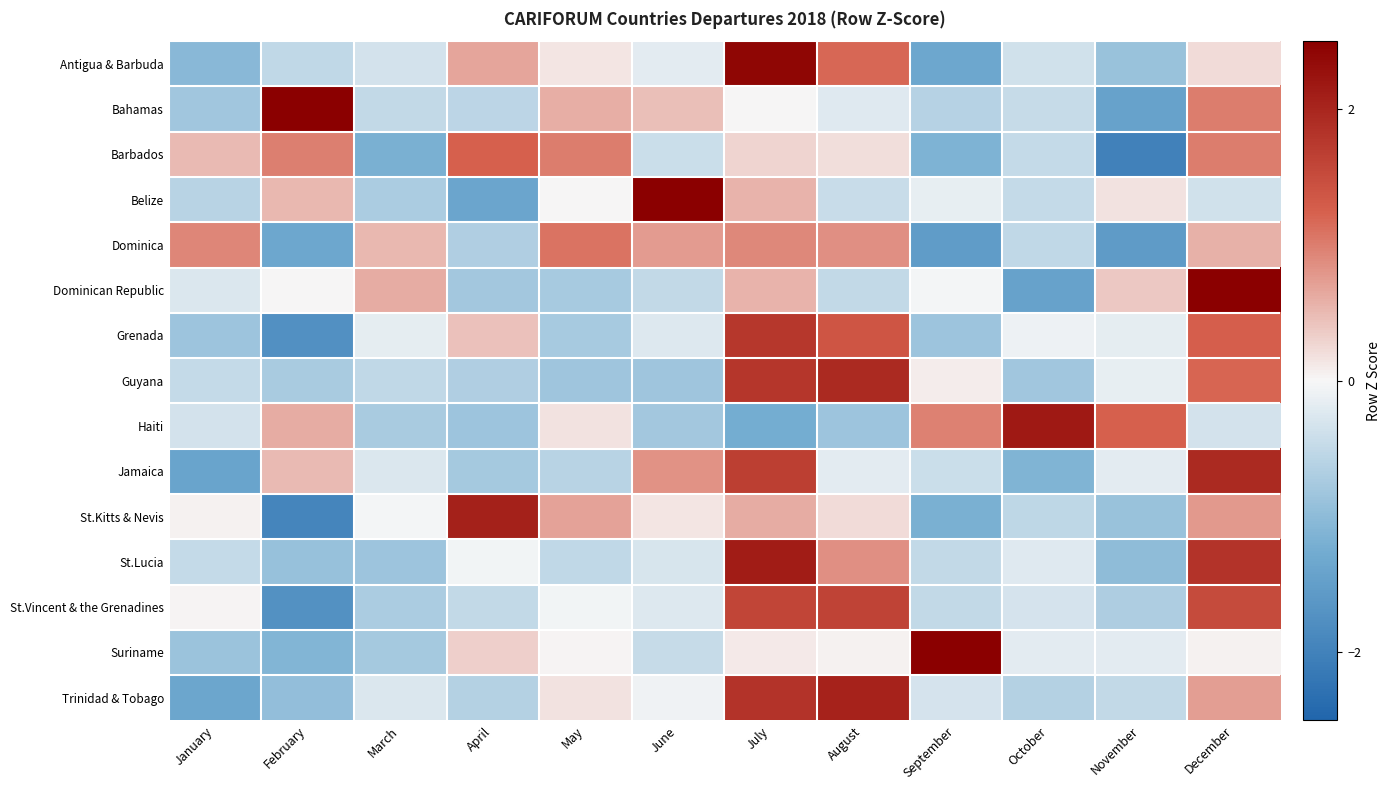

Reading right to left, transcribe all the data shown in this chart.

Antigua & Barbuda: December=0.2	November=-0.9	October=-0.4	September=-1.3	August=1.2	July=2.4	June=-0.2	May=0.1	April=0.7	March=-0.3	February=-0.5	January=-1.0
Bahamas: December=1.0	November=-1.4	October=-0.5	September=-0.6	August=-0.2	July=0.0	June=0.5	May=0.6	April=-0.6	March=-0.5	February=2.5	January=-0.8
Barbados: December=1.0	November=-2.0	October=-0.5	September=-1.1	August=0.2	July=0.3	June=-0.4	May=1.0	April=1.2	March=-1.2	February=1.0	January=0.5
Belize: December=-0.4	November=0.2	October=-0.5	September=-0.2	August=-0.4	July=0.6	June=2.8	May=0.0	April=-1.4	March=-0.7	February=0.5	January=-0.6
Dominica: December=0.6	November=-1.6	October=-0.5	September=-1.5	August=0.8	July=0.9	June=0.8	May=1.1	April=-0.7	March=0.5	February=-1.3	January=0.9
Dominican Republic: December=2.7	November=0.4	October=-1.4	September=-0.0	August=-0.5	July=0.6	June=-0.5	May=-0.7	April=-0.8	March=0.6	February=0.0	January=-0.3
Grenada: December=1.3	November=-0.2	October=-0.1	September=-0.9	August=1.4	July=1.8	June=-0.2	May=-0.8	April=0.4	March=-0.2	February=-1.7	January=-0.8
Guyana: December=1.2	November=-0.1	October=-0.8	September=0.1	August=2.0	July=1.8	June=-0.8	May=-0.8	April=-0.7	March=-0.5	February=-0.7	January=-0.5
Haiti: December=-0.3	November=1.2	October=2.2	September=1.0	August=-0.9	July=-1.2	June=-0.8	May=0.2	April=-0.9	March=-0.7	February=0.6	January=-0.3
Jamaica: December=1.9	November=-0.2	October=-1.1	September=-0.4	August=-0.2	July=1.7	June=0.8	May=-0.6	April=-0.8	March=-0.3	February=0.5	January=-1.4
St.Kitts & Nevis: December=0.8	November=-0.9	October=-0.5	September=-1.2	August=0.2	July=0.6	June=0.1	May=0.7	April=2.1	March=-0.0	February=-1.9	January=0.1
St.Lucia: December=1.8	November=-1.0	October=-0.2	September=-0.5	August=0.9	July=2.1	June=-0.3	May=-0.5	April=-0.1	March=-0.9	February=-0.9	January=-0.5
St.Vincent & the Grenadines: December=1.5	November=-0.7	October=-0.3	September=-0.5	August=1.6	July=1.6	June=-0.2	May=-0.1	April=-0.5	March=-0.7	February=-1.7	January=0.0
Suriname: December=0.0	November=-0.2	October=-0.2	September=3.0	August=0.1	July=0.1	June=-0.5	May=0.0	April=0.3	March=-0.8	February=-1.1	January=-0.9
Trinidad & Tobago: December=0.7	November=-0.5	October=-0.6	September=-0.3	August=2.0	July=1.8	June=-0.1	May=0.2	April=-0.6	March=-0.3	February=-0.9	January=-1.4